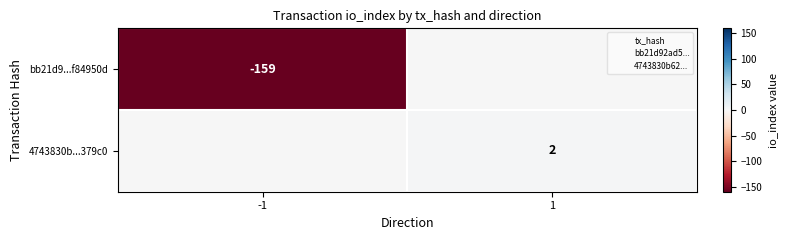

What is the total value across all series at 1?

2